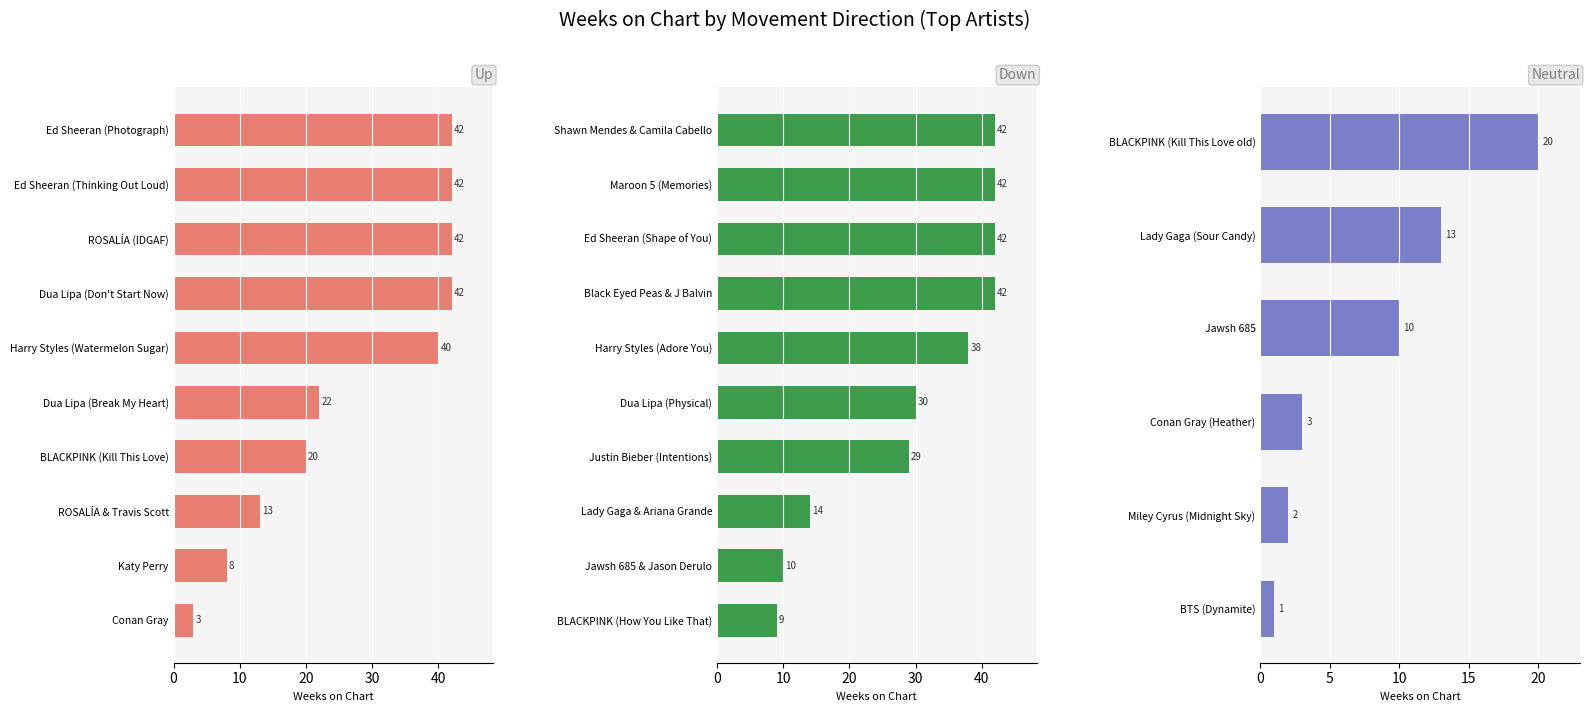

What is the value of the - bar at the 10th from the left?

1